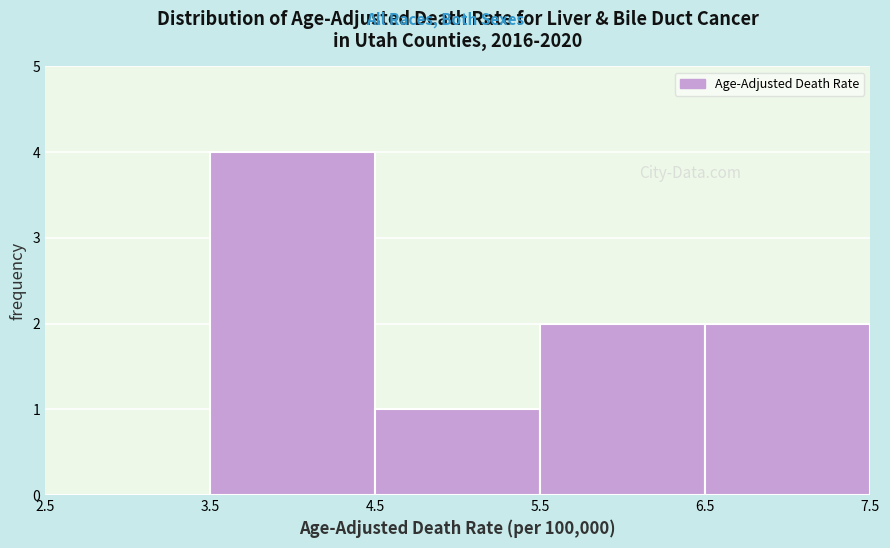

Over which range of the x-axis is the bar tallest?

3.5 to 4.5